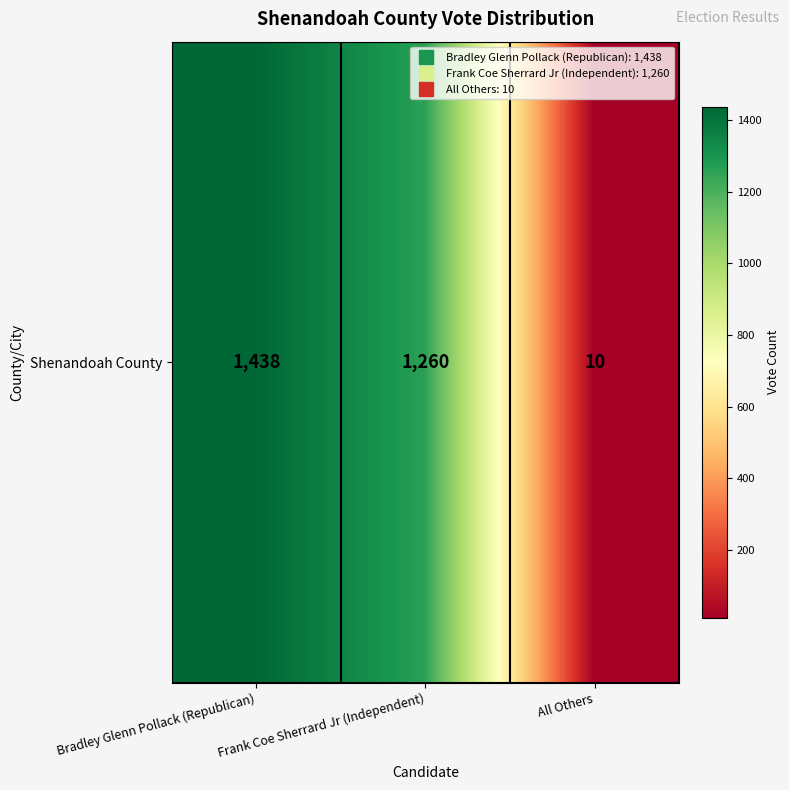

What is the average value?

903